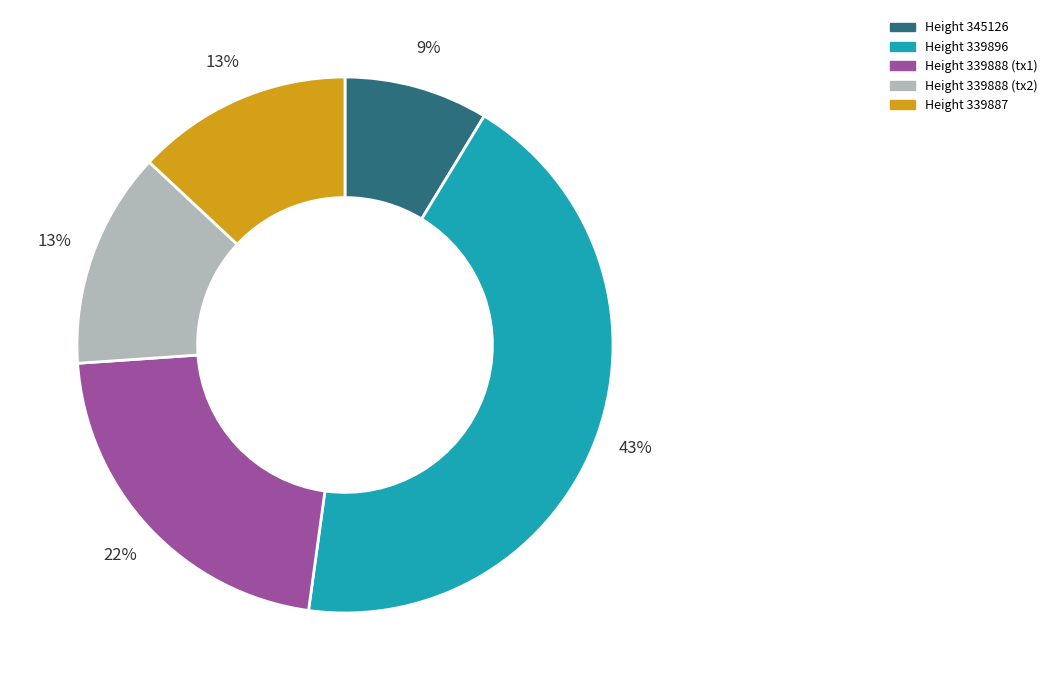

Do Height 339888 (tx2) and Height 339888 (tx1) together represent more than half of the pie?

No